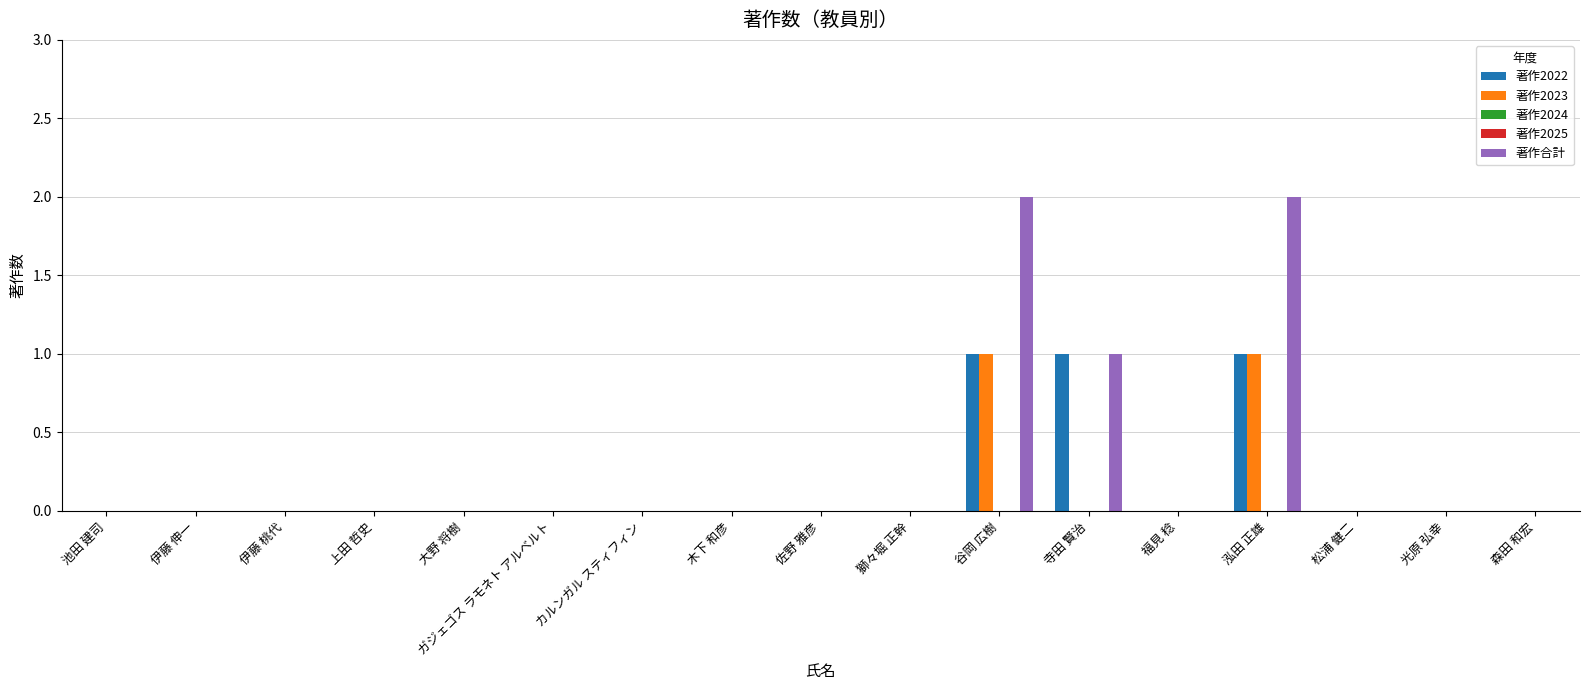

How many bars are there in total?

85